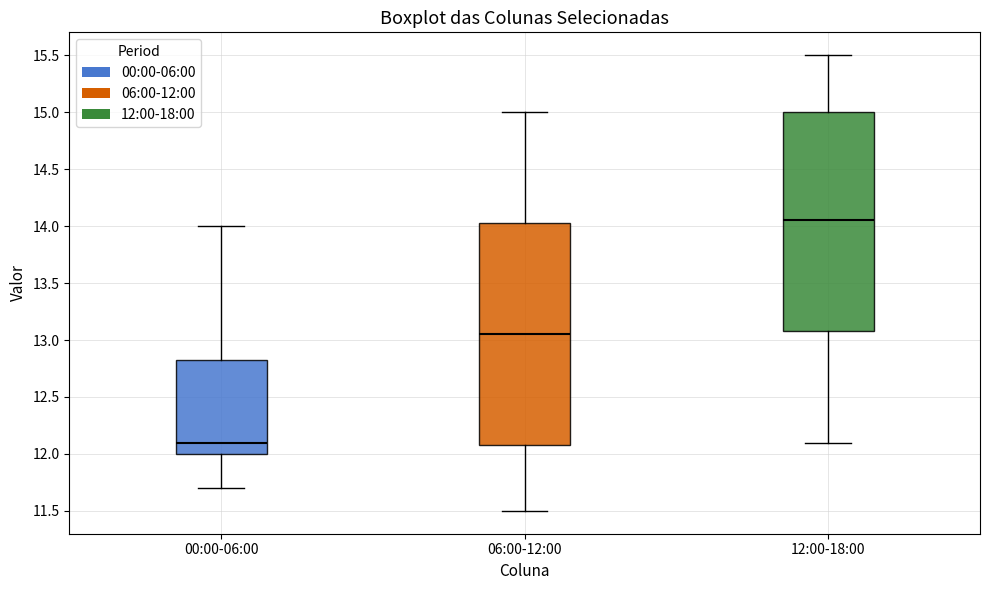

Which box's median line is the highest?

12:00-18:00